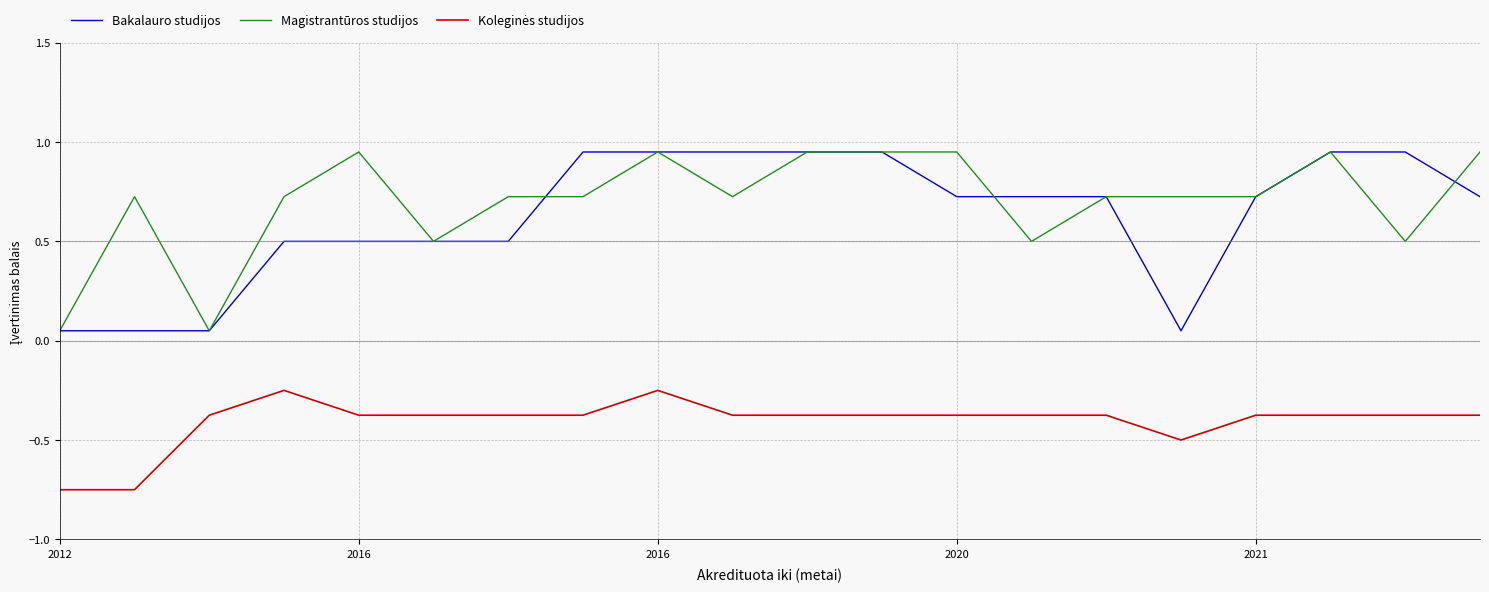

What is the sum of all Bakalauro studijos values?

12.5